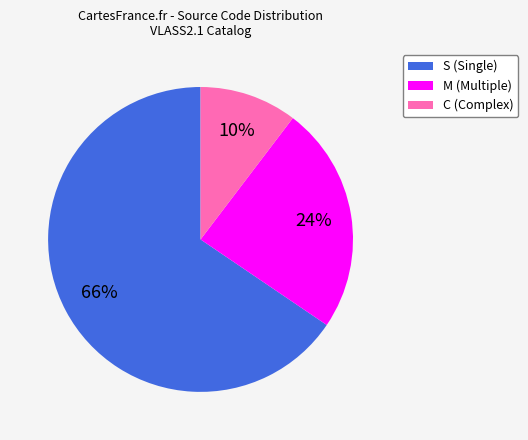

Between S and M, which is larger?

S